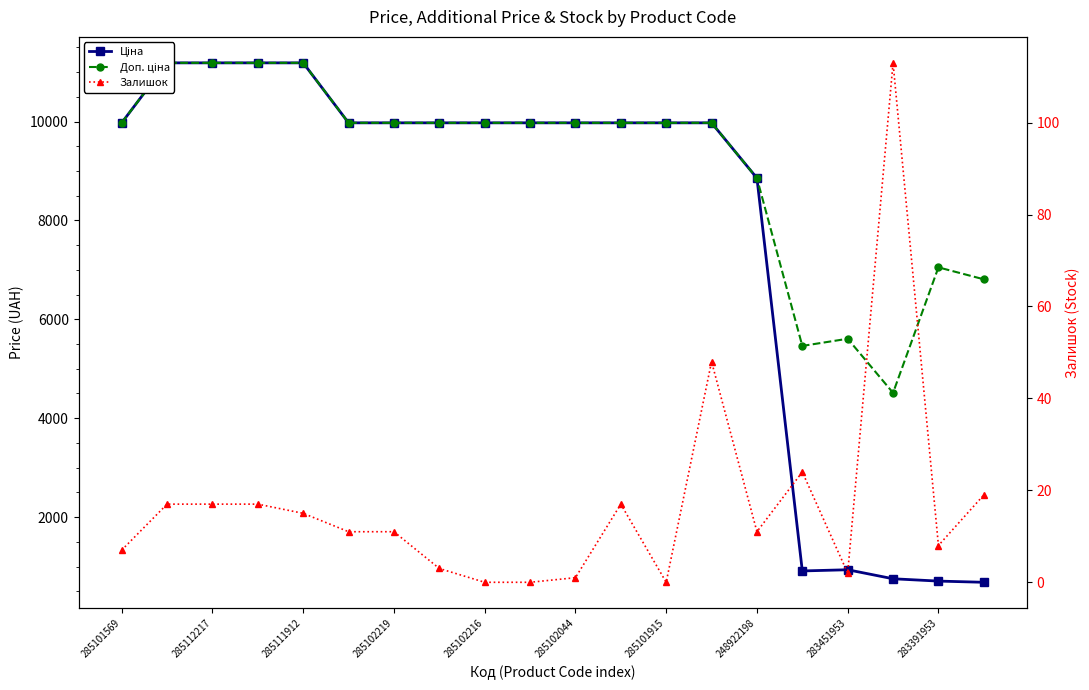

At which category is the sum across all series the highest?

285112217